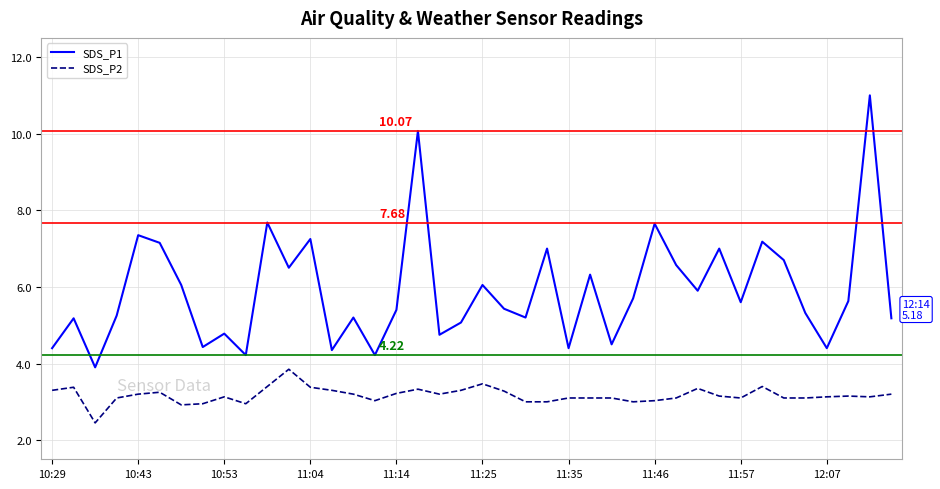

Which series has the widest spread of values?

SDS_P1